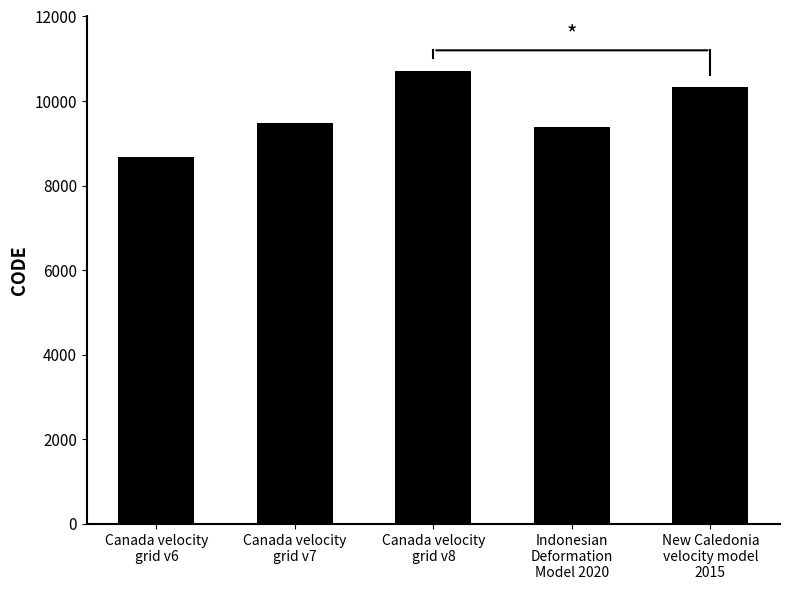

Rank the categories by value from highest to lowest.

Canada velocity
grid v8, New Caledonia
velocity model
2015, Canada velocity
grid v7, Indonesian
Deformation
Model 2020, Canada velocity
grid v6